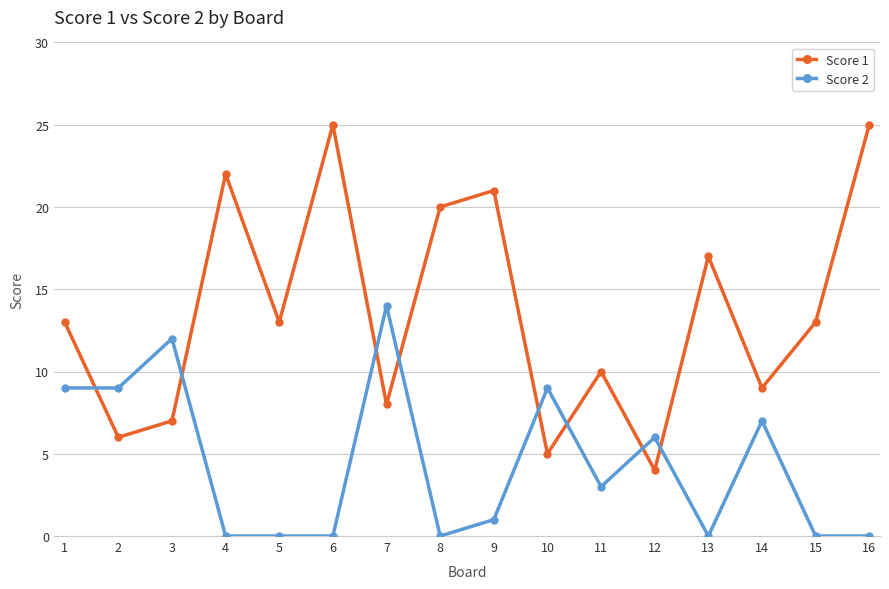

Rank the series by their maximum value, from highest to lowest.

Score 1, Score 2